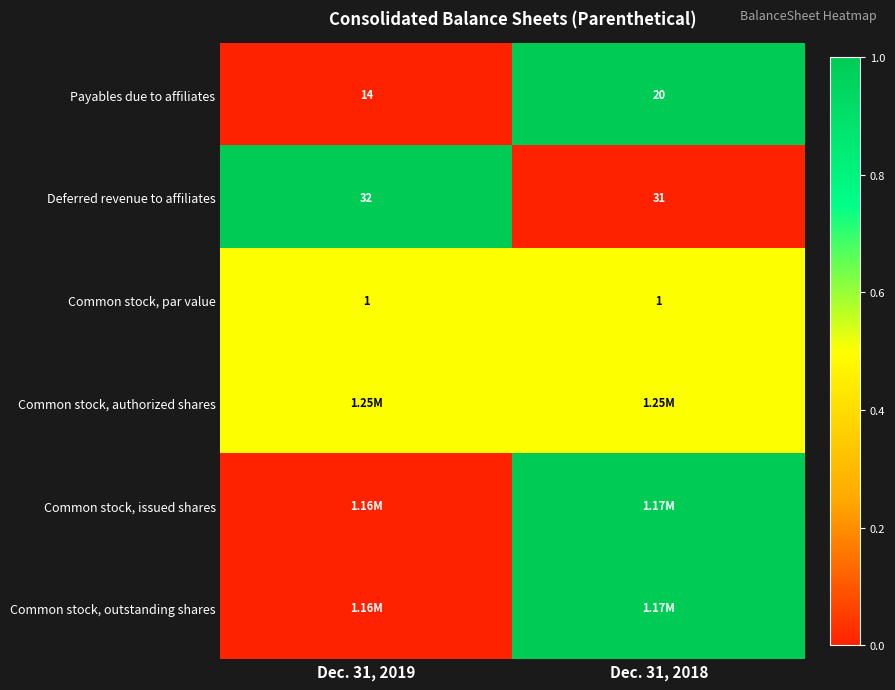

What is the average value of the Common stock, par value series?

1.0